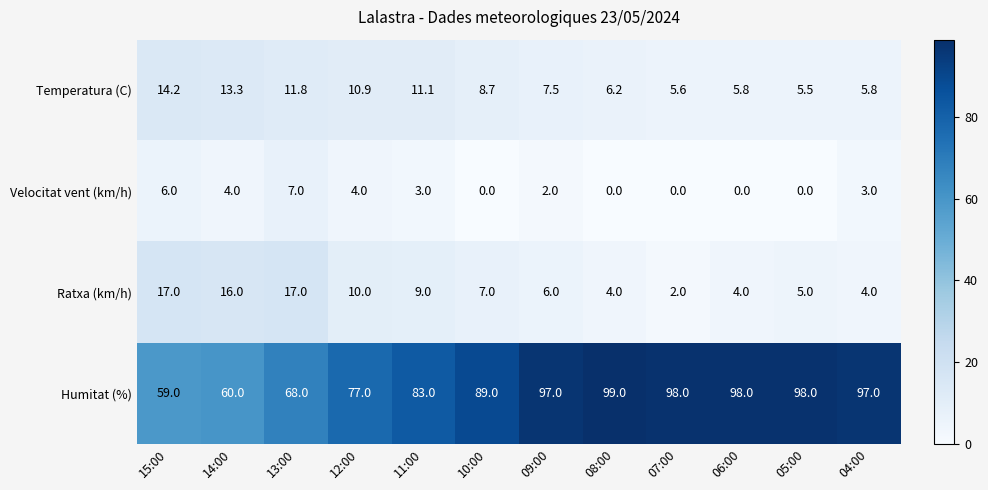

Rank the series at 14:00 from highest to lowest value.

Humitat (%), Ratxa (km/h), Temperatura (C), Velocitat vent (km/h)